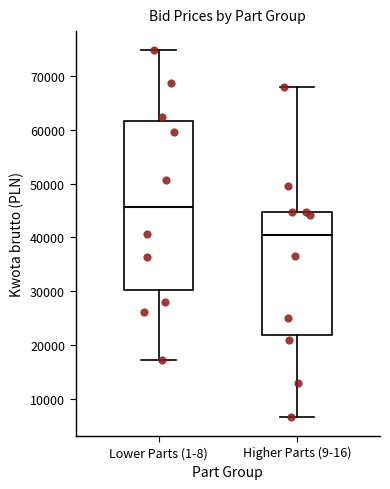

Reading left to right, read every box against the y-axis: the position of its median line, the range the box covers, and the ends of its whiskers. The values are not printed on the chart, so give them approximately, as read against the axis.

Lower Parts (1-8): median 46000, box 30000 to 62000, whiskers 17000 to 75000
Higher Parts (9-16): median 40000, box 22000 to 45000, whiskers 7000 to 68000